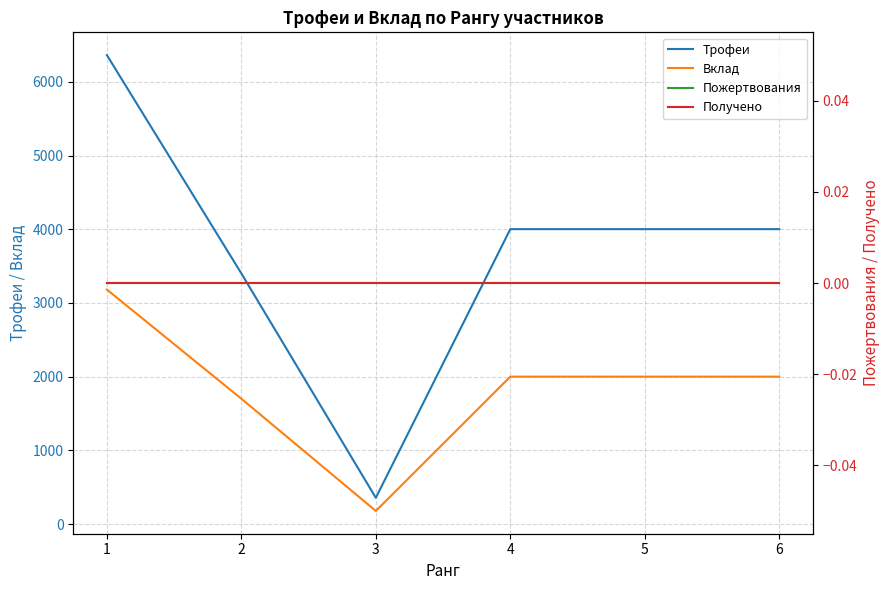

Is it true that Трофеи equals 168 at 3?

False